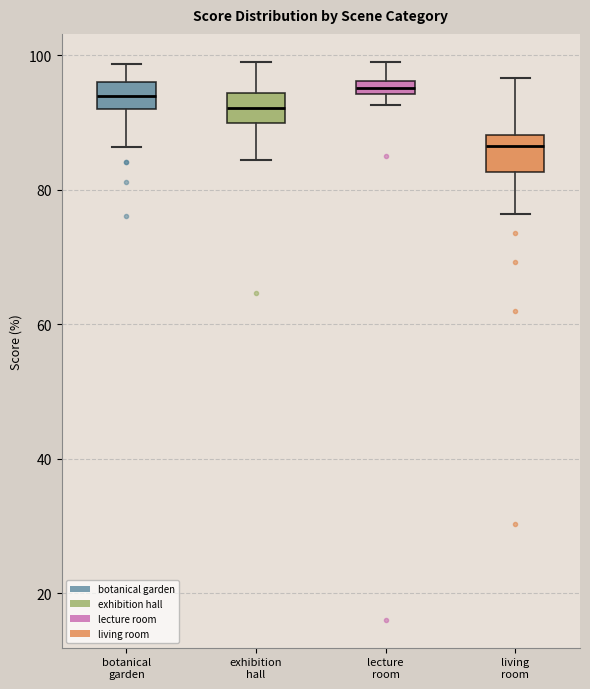

Where is the lower edge of the box for exhibition hall on the y-axis? The values are not printed on the chart, so give them approximately, as read against the axis.

90